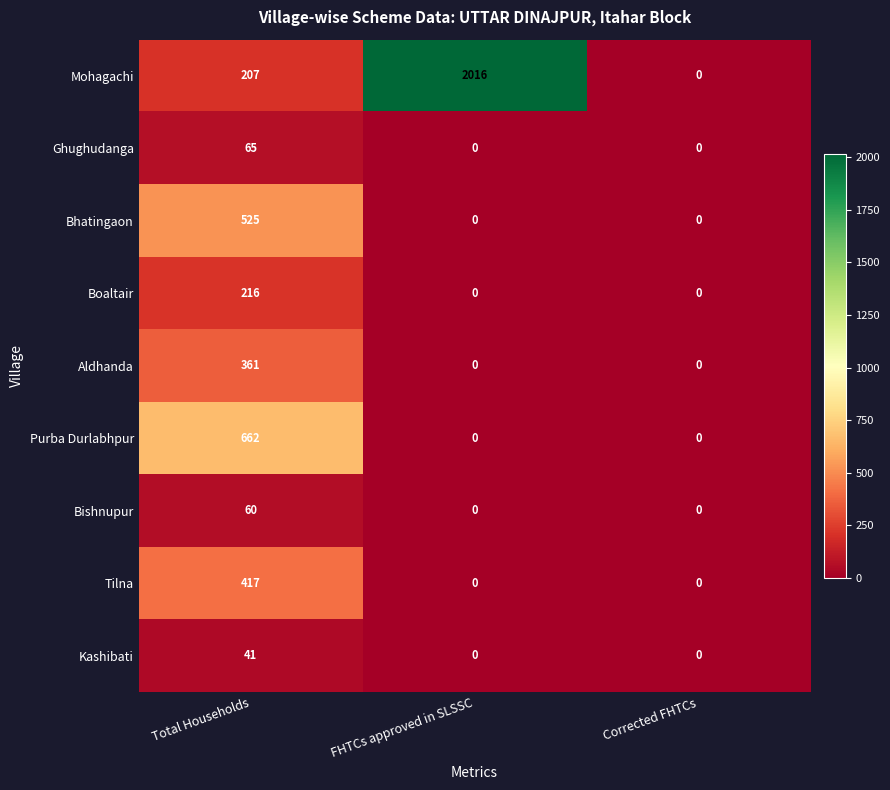

Which series has the largest range (max minus min)?

Mohagachi